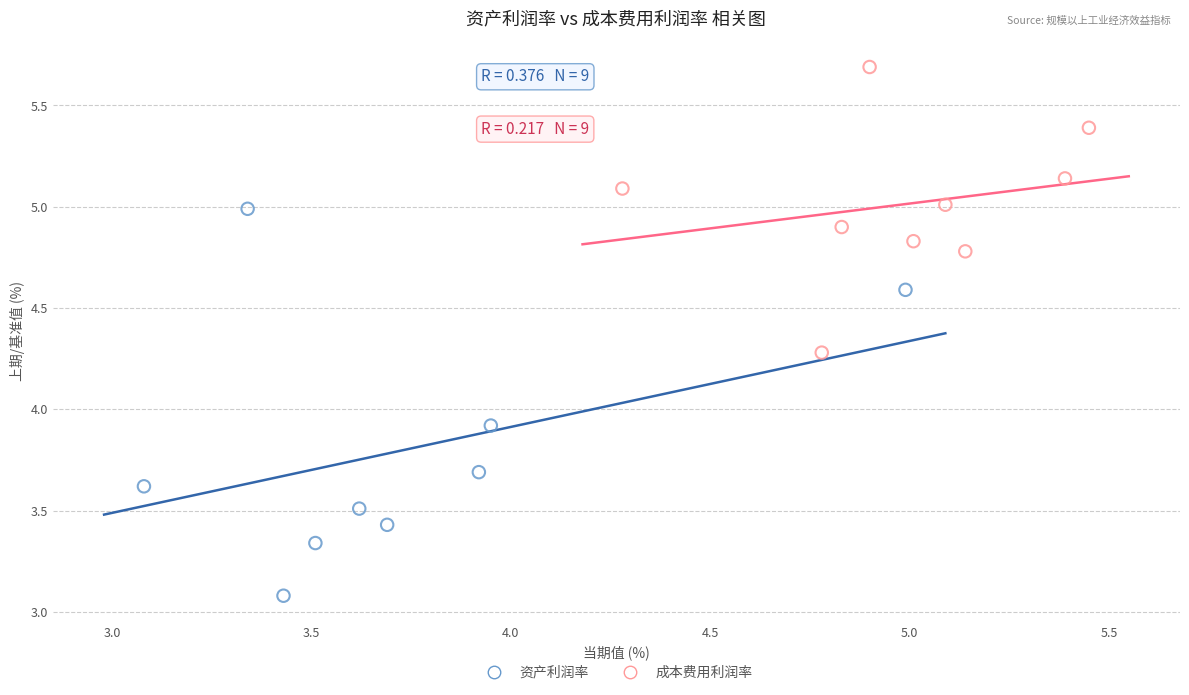

What are all the series names shown in the legend?

资产利润率, 成本费用利润率